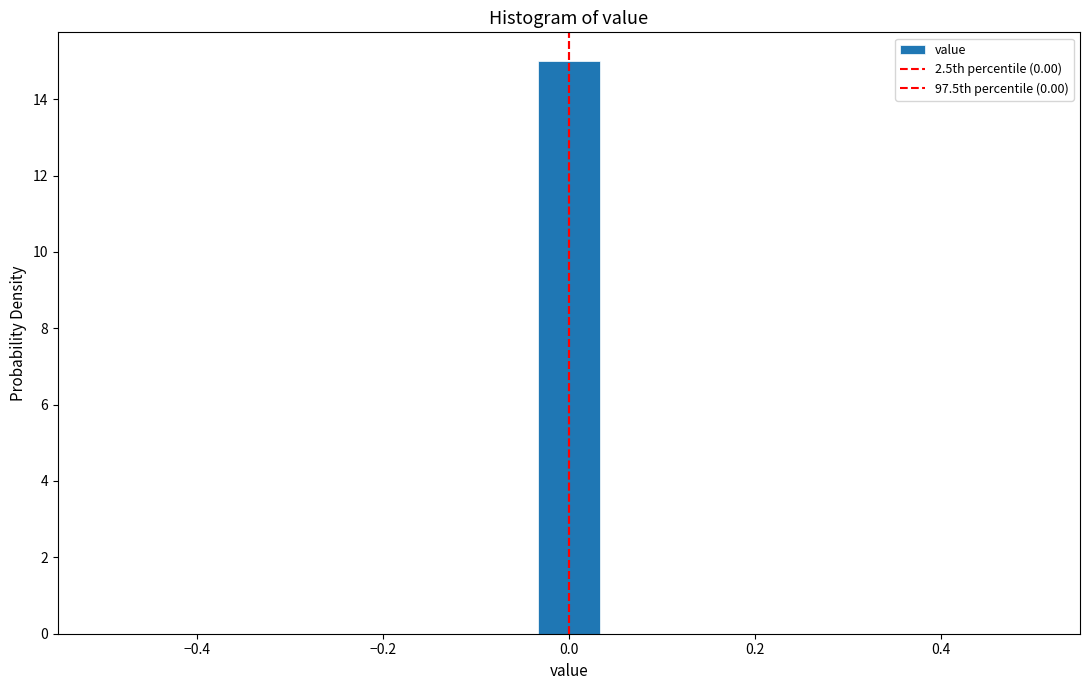

Read against the x-axis, roughly where is the centre of the tallest bar?

0.00